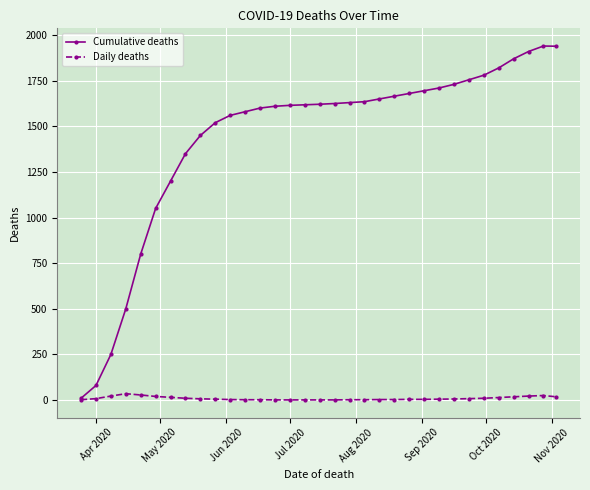

List the series in order of their overall mean, highest first.

Cumulative deaths, Daily deaths